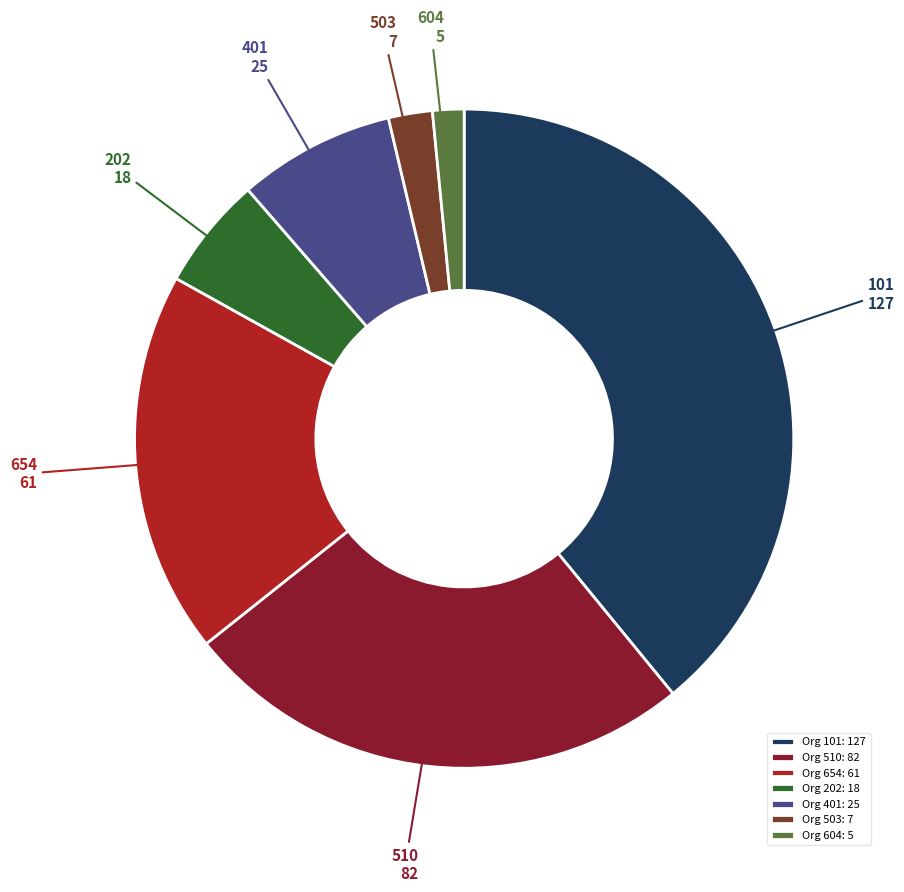

Does any single category account for the majority?

No